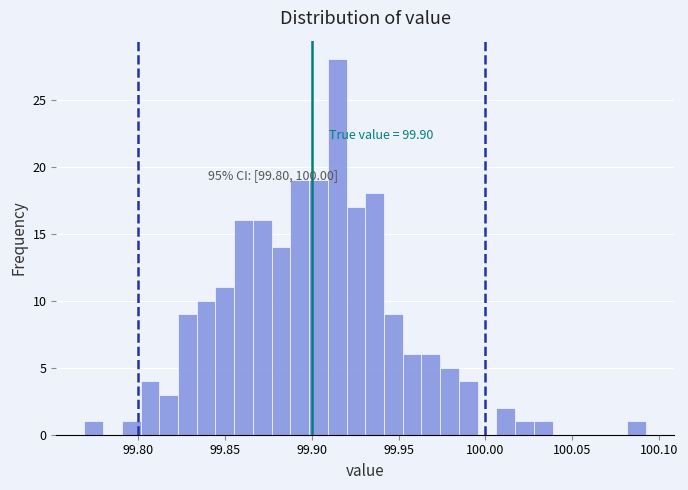

Around what value on the x-axis is the tallest bar? Give the approximate position of its centre, as read against the axis.

99.915